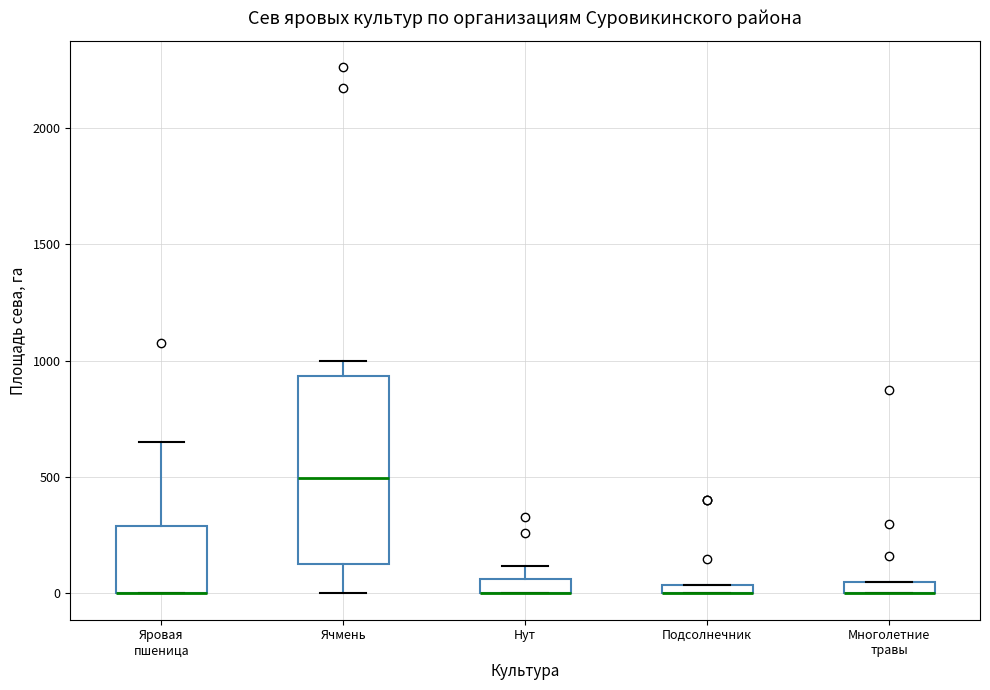

Which box is the tallest, from its lower edge to its upper edge?

Ячмень